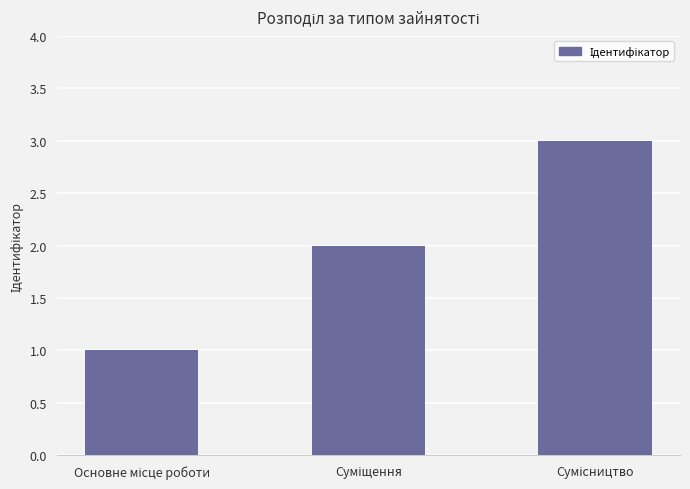

What is the sum of all values?

6